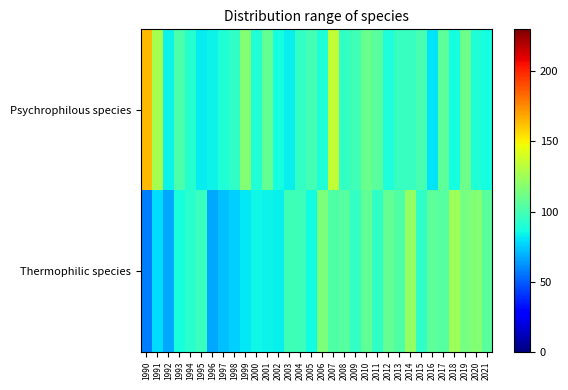

What is the difference between the highest and lowest values at 2012?

20.2